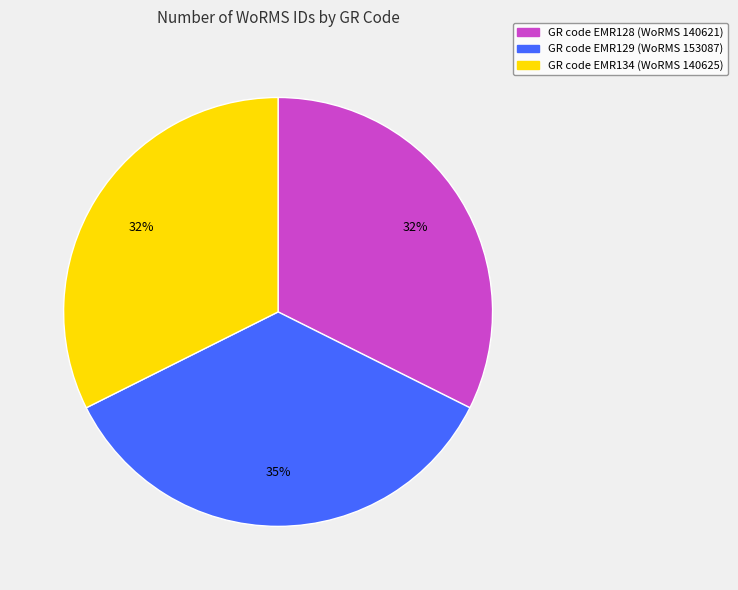

To the nearest percent, what is the average slice percentage?

33%